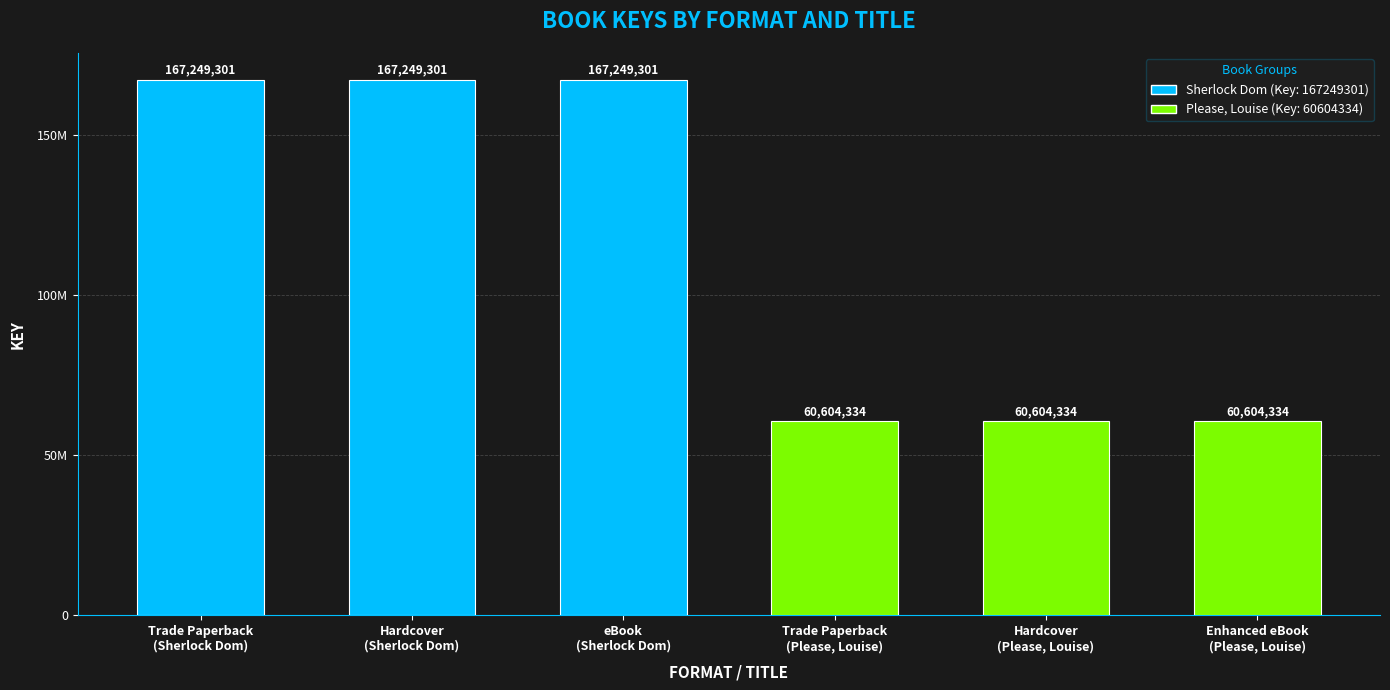

Is it true that the value at Trade Paperback
(Please, Louise) is 60604334?

True